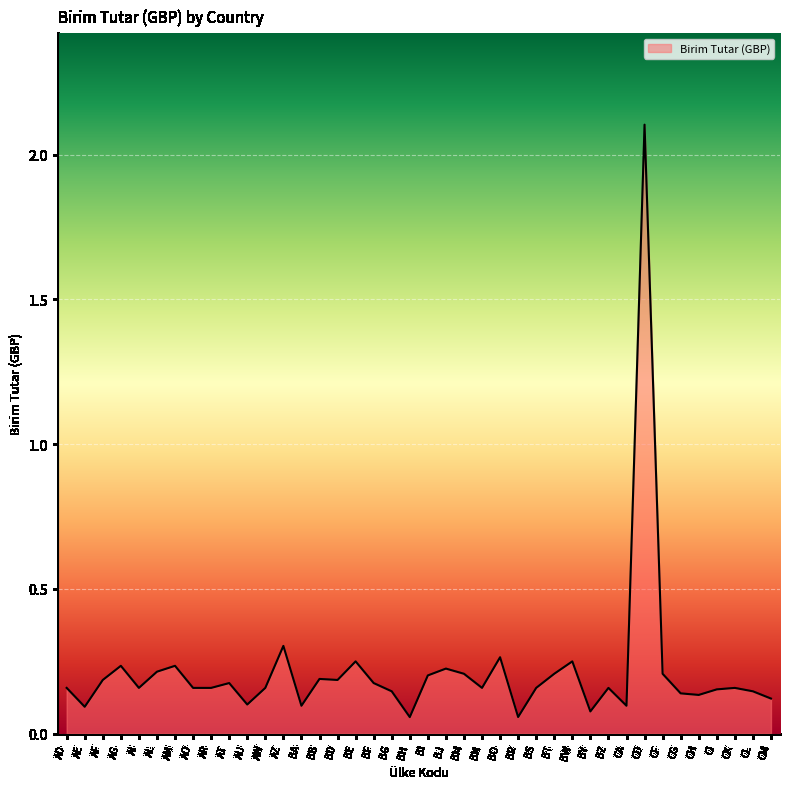

What position from the right is BN?

17